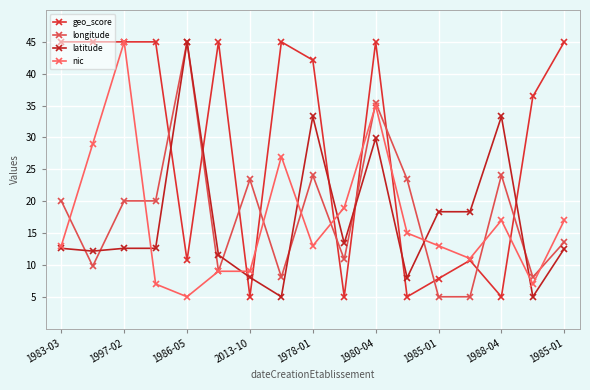

In latitude, how many points are higher than both neighbors (excluding endpoints)?

4